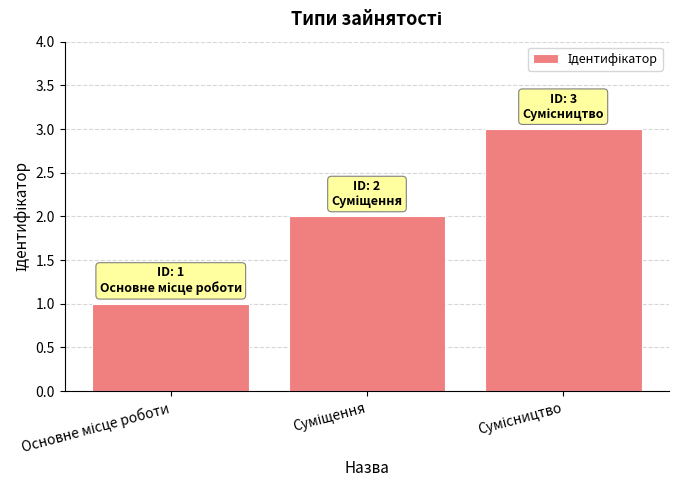

What is the maximum value shown in the chart?

3